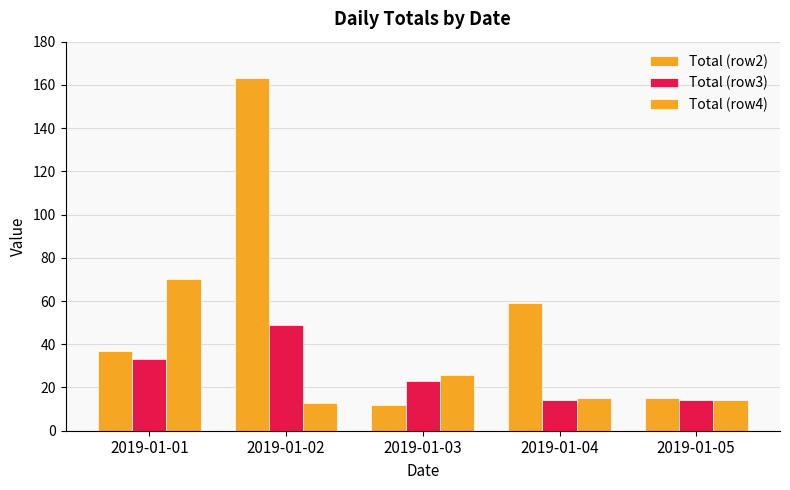

What is the difference between the Total (row2) values at 2019-01-04 and 2019-01-03?

47